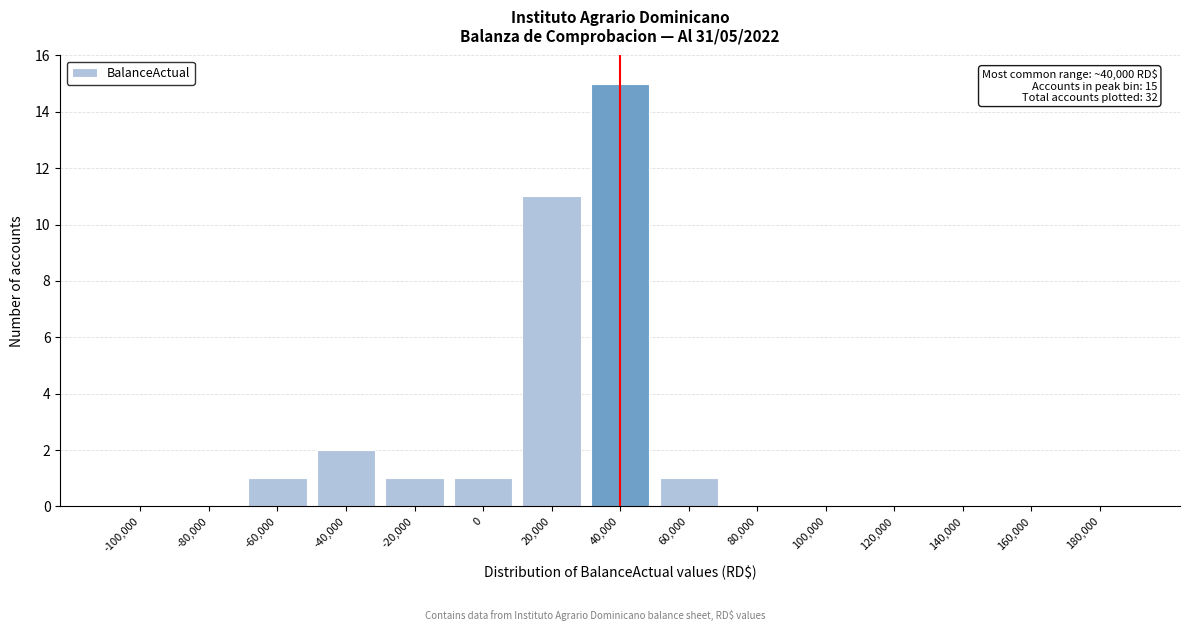

Reading left to right, list all the values displayed in this chart.

-100,000=0	-80,000=0	-60,000=1	-40,000=2	-20,000=1	0=1	20,000=11	40,000=15	60,000=1	80,000=0	100,000=0	120,000=0	140,000=0	160,000=0	180,000=0